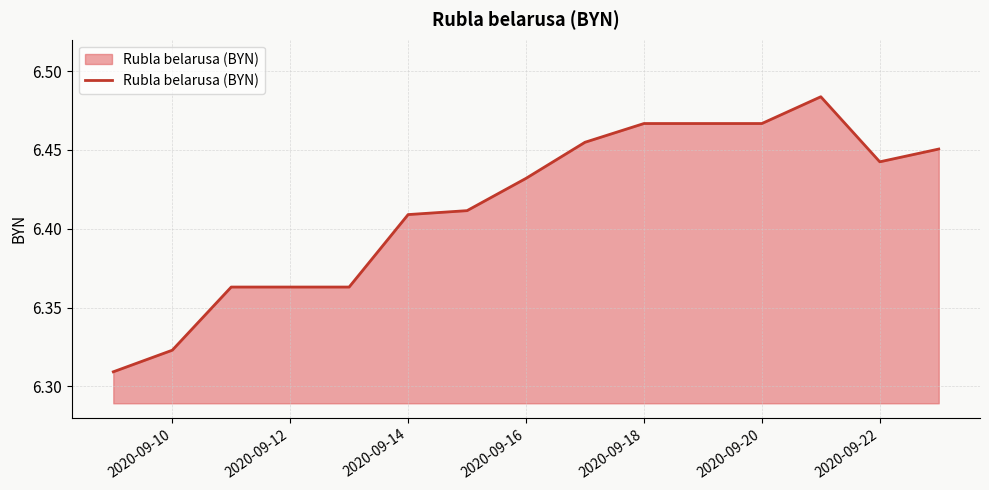

How many interior local peaks (higher than both neighbors) does the data have?

1